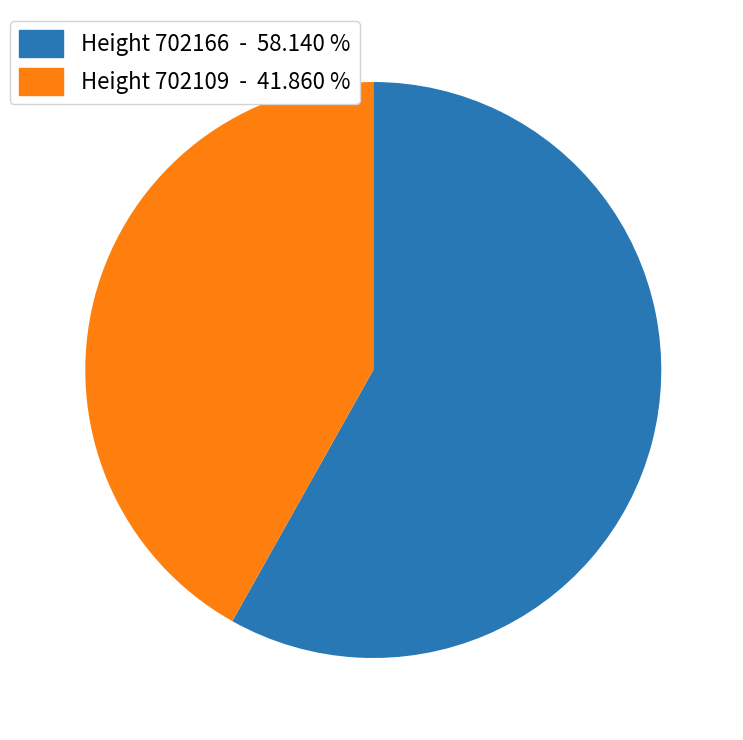

Is there a majority slice in this chart?

Yes